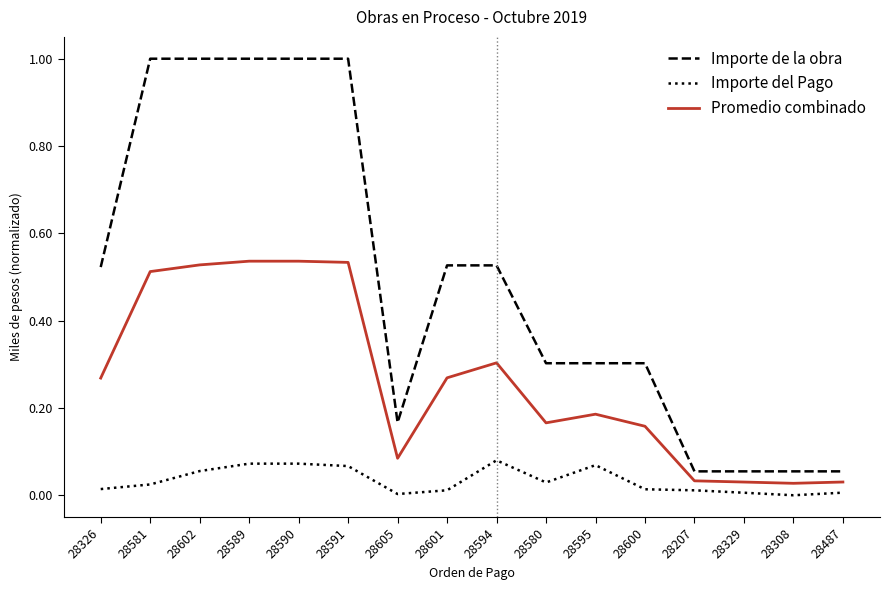

Is this an area chart (filled region under the line)?

No